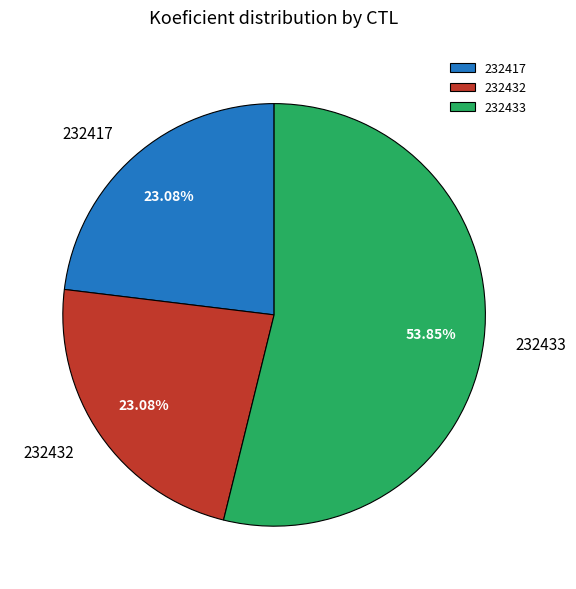

True or false: 232417 accounts for 23% of the total.

True